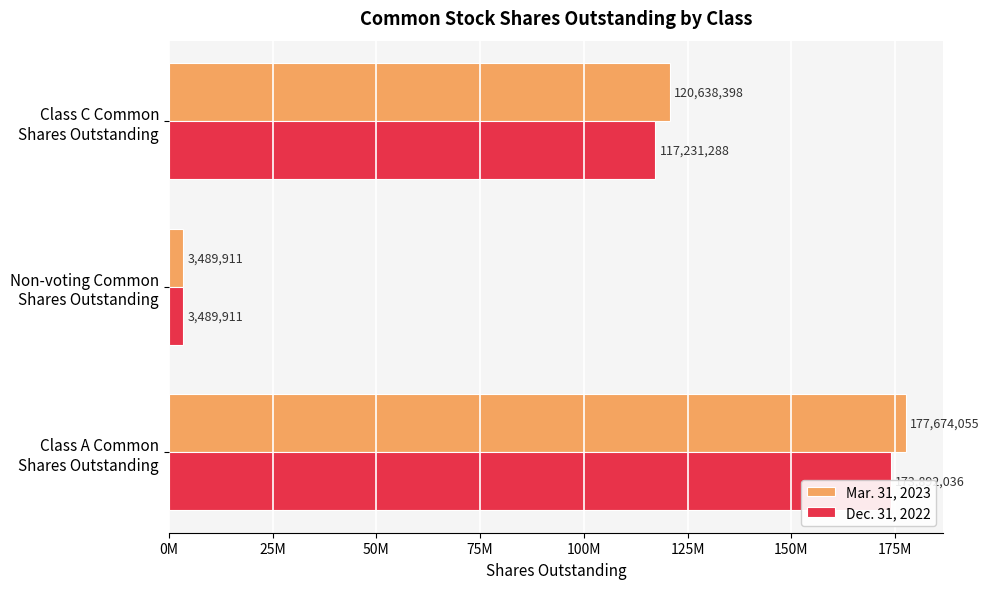

What is the difference between the maximum and minimum values in the Mar. 31, 2023 series?

174184144